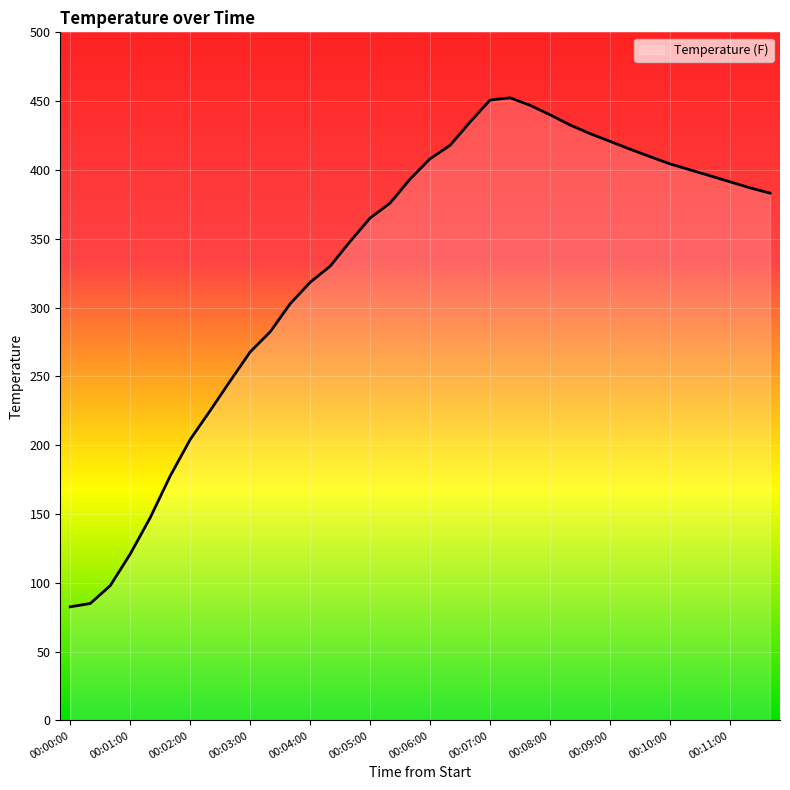

What is the difference between the maximum and minimum values?

369.8